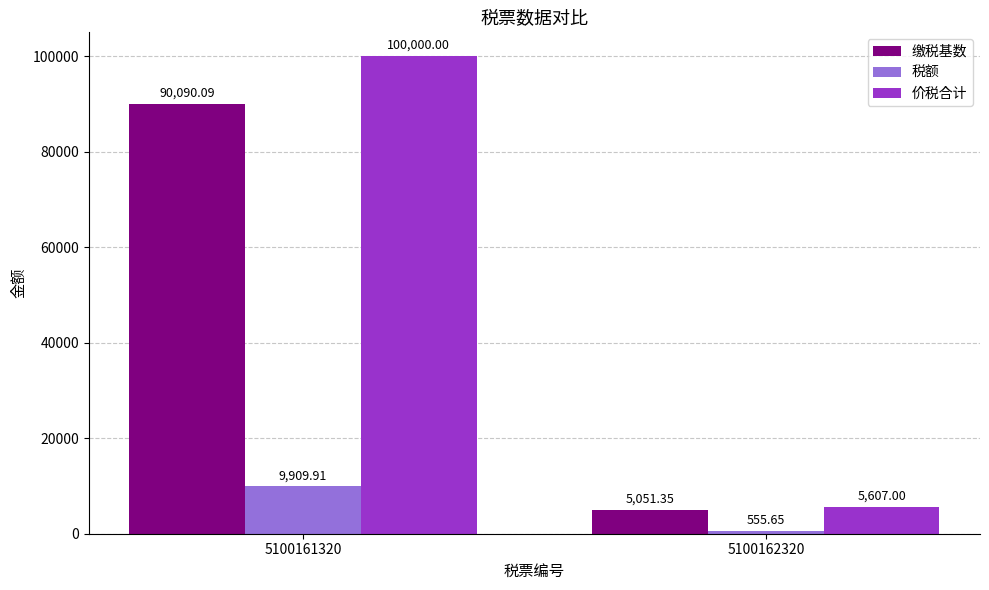

Which series has the widest spread of values?

价税合计